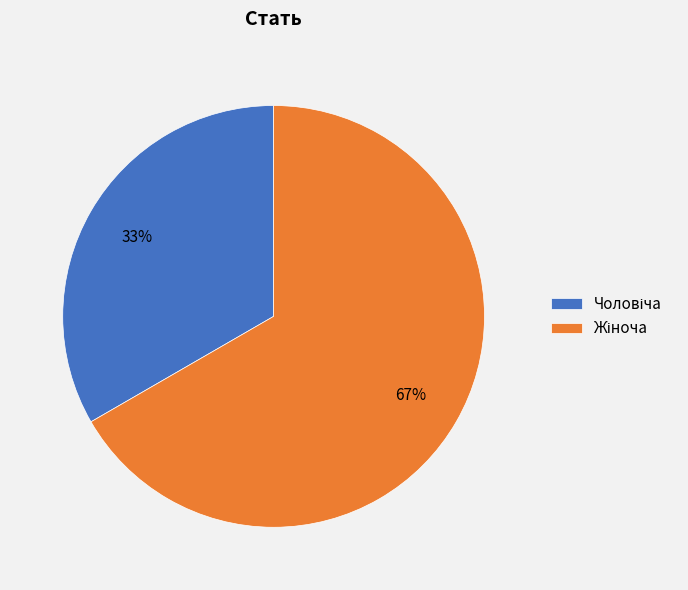

To the nearest percent, what is the average slice percentage?

50%